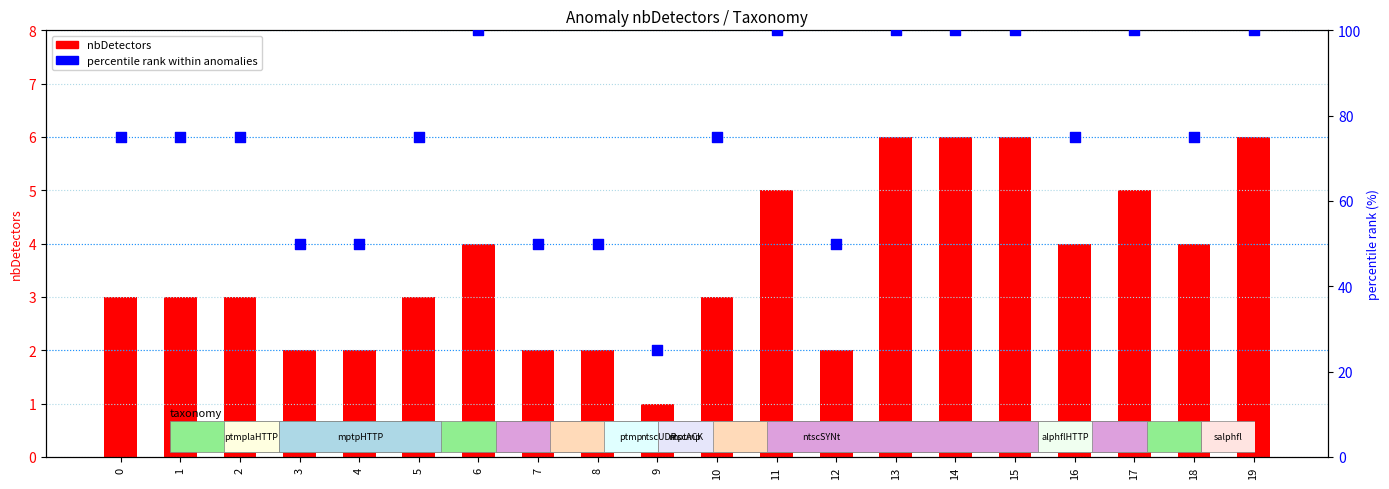

Which series has the largest total across all categories?

percentile rank within anomalies